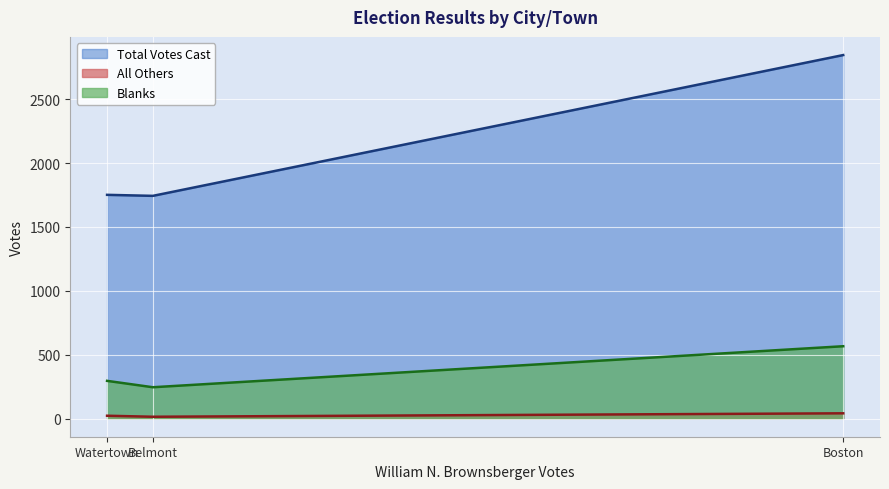

What is the total value across all series at Boston?

3452